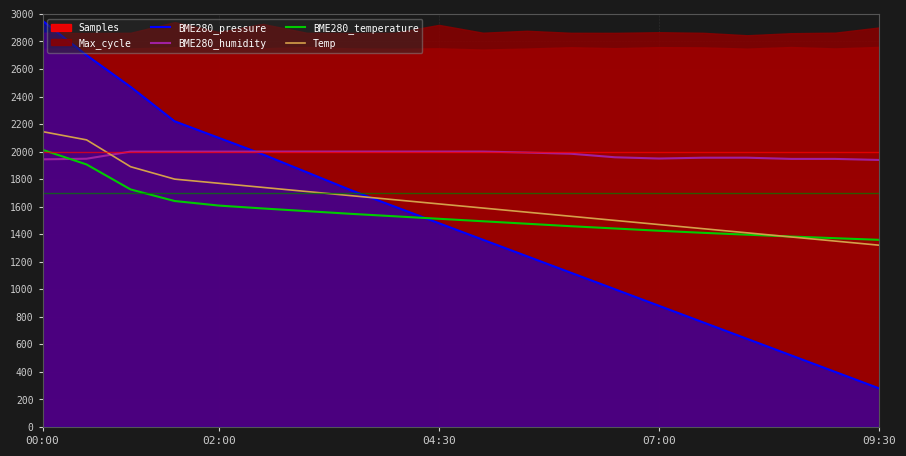

Is it true that Temp equals 1157.3 at 02:00?

False